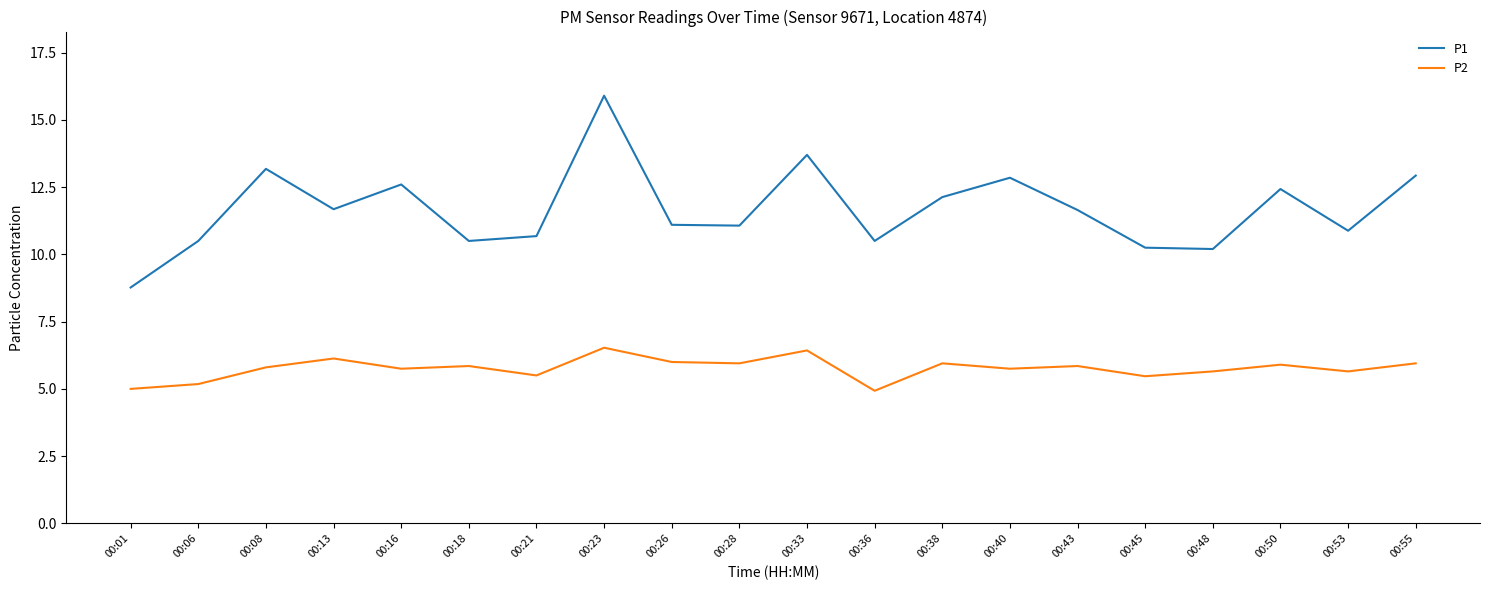

Is it true that P1 equals 19.6 at 00:13?

False